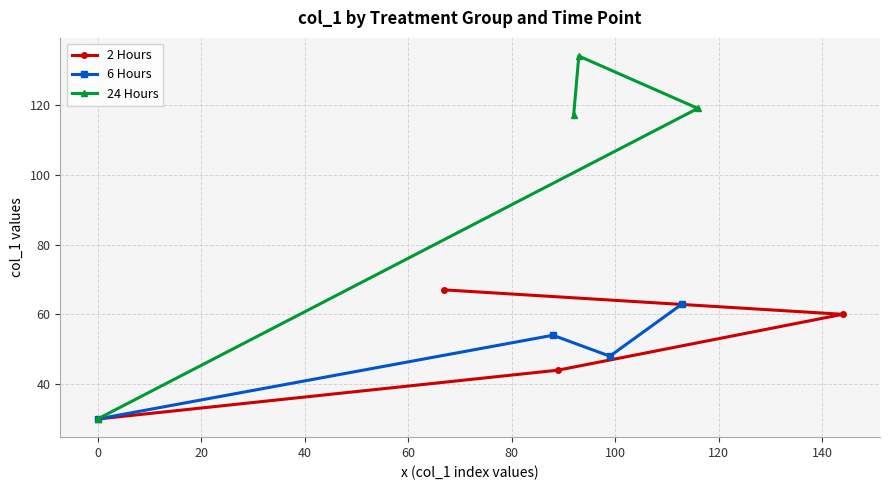

What is the minimum value for 6 Hours?

30